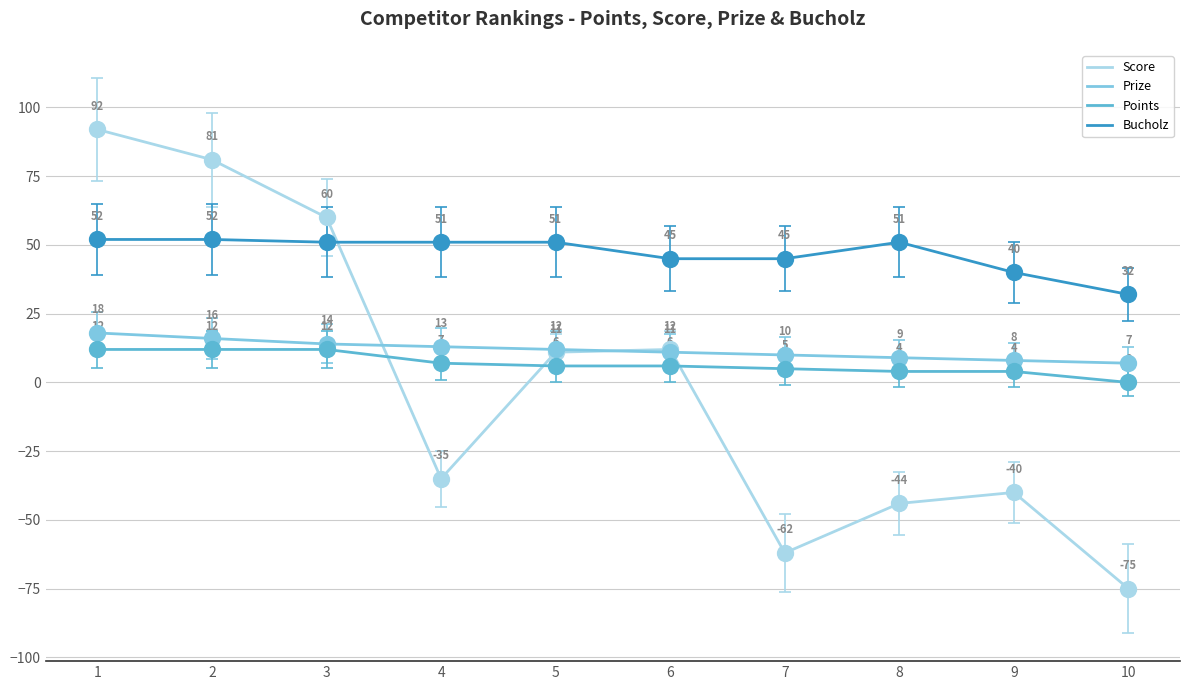

Is the value of Points at 8 greater than the value of Prize at 6?

No